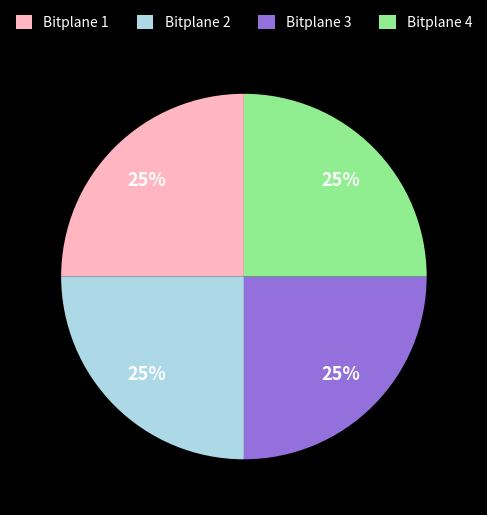

To the nearest percent, what is the average slice percentage?

25%